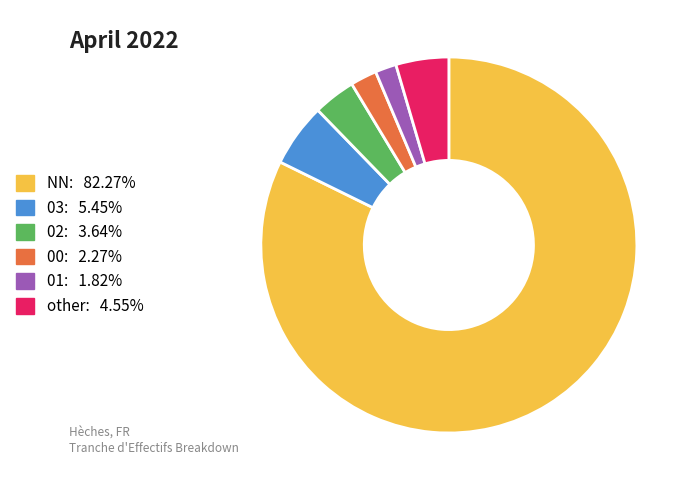

Is there a majority slice in this chart?

Yes